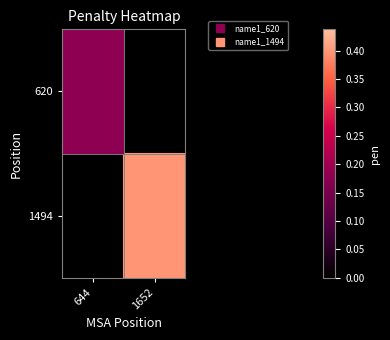

Count the number of data series in this chart.

2